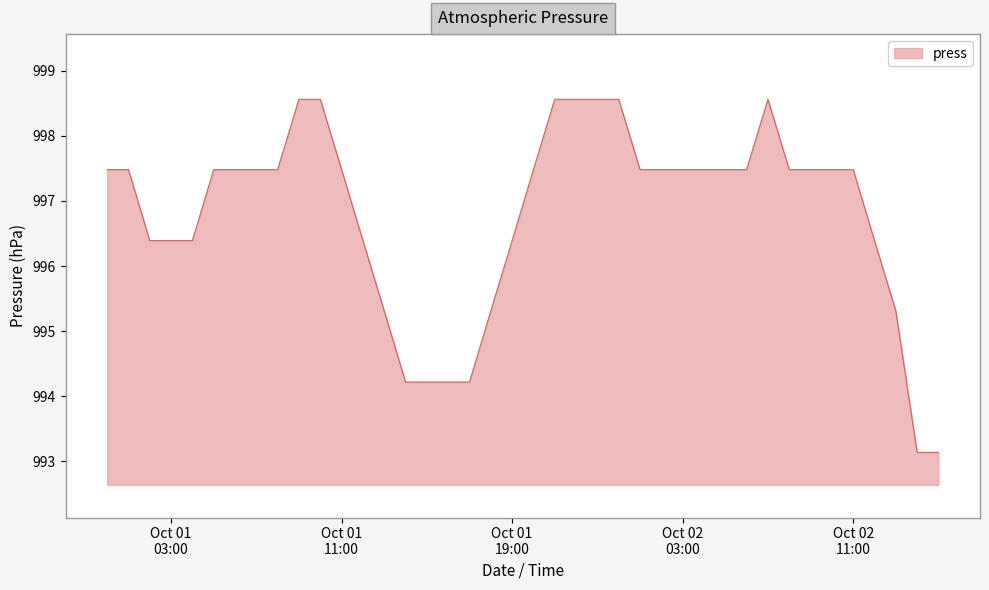

How many lines are shown in the chart?

1